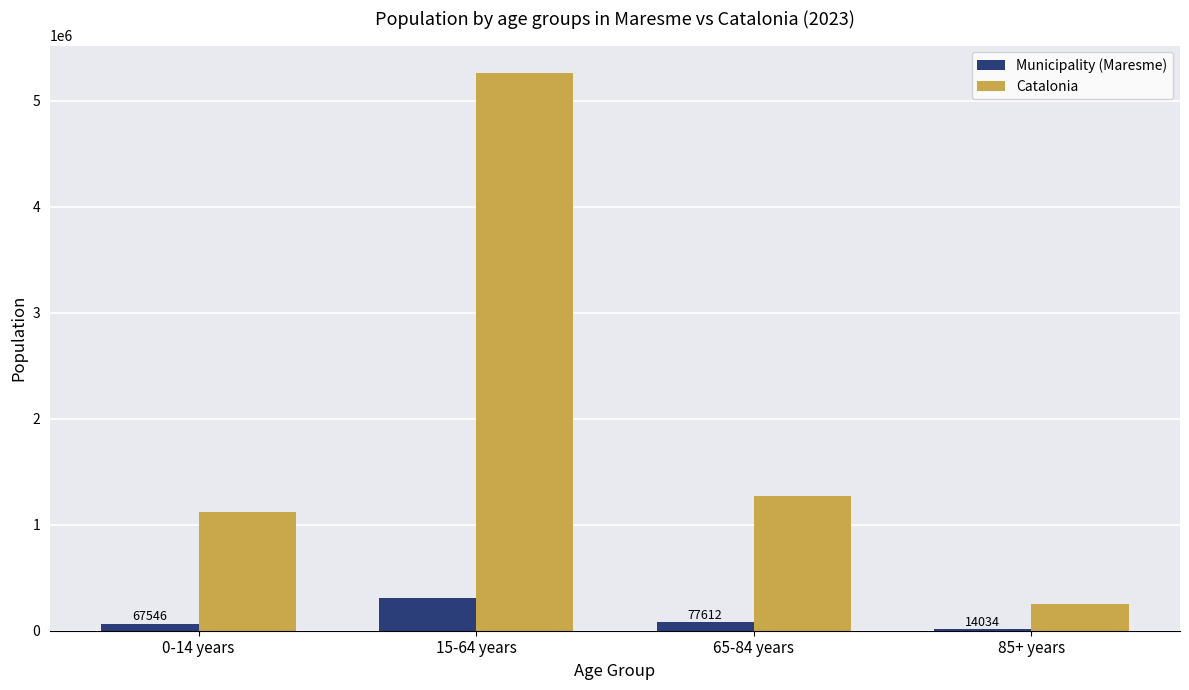

Is the value of Municipality (Maresme) at 0-14 years greater than the value of Catalonia at 65-84 years?

No